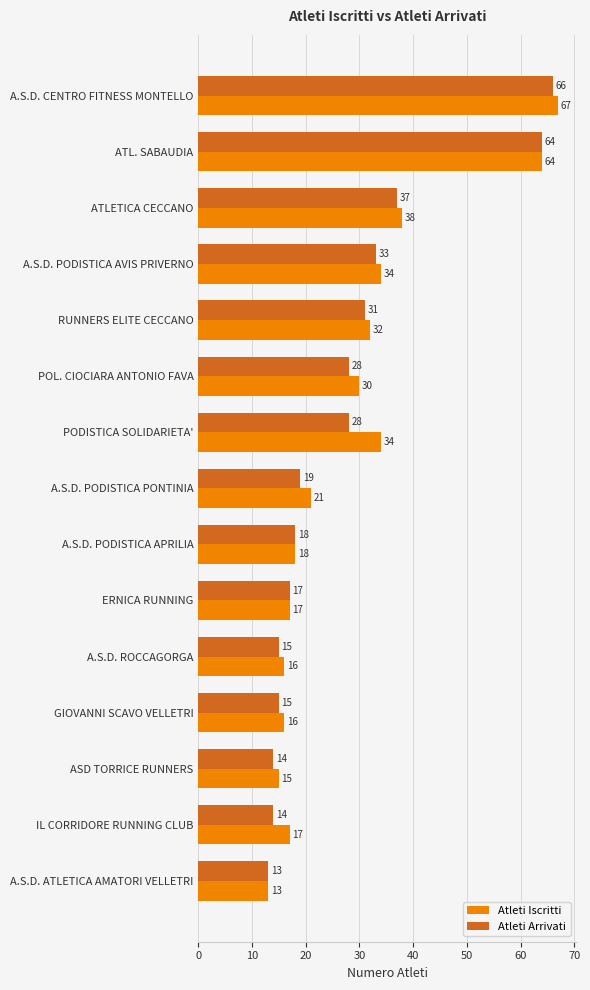

How many series are shown in this chart?

2